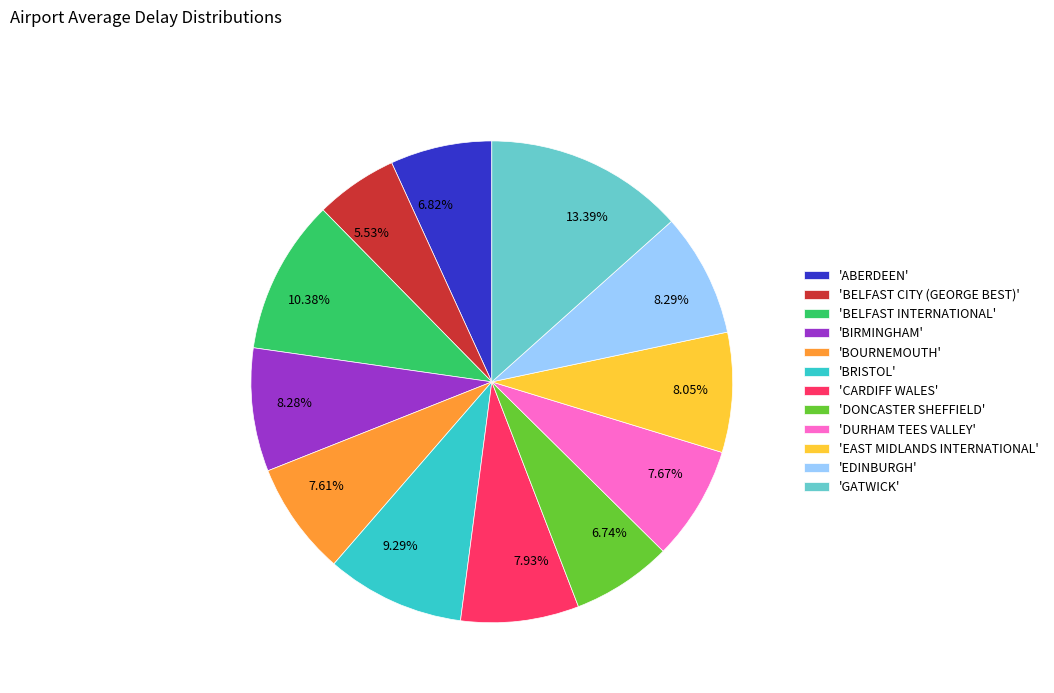

Is there a majority slice in this chart?

No